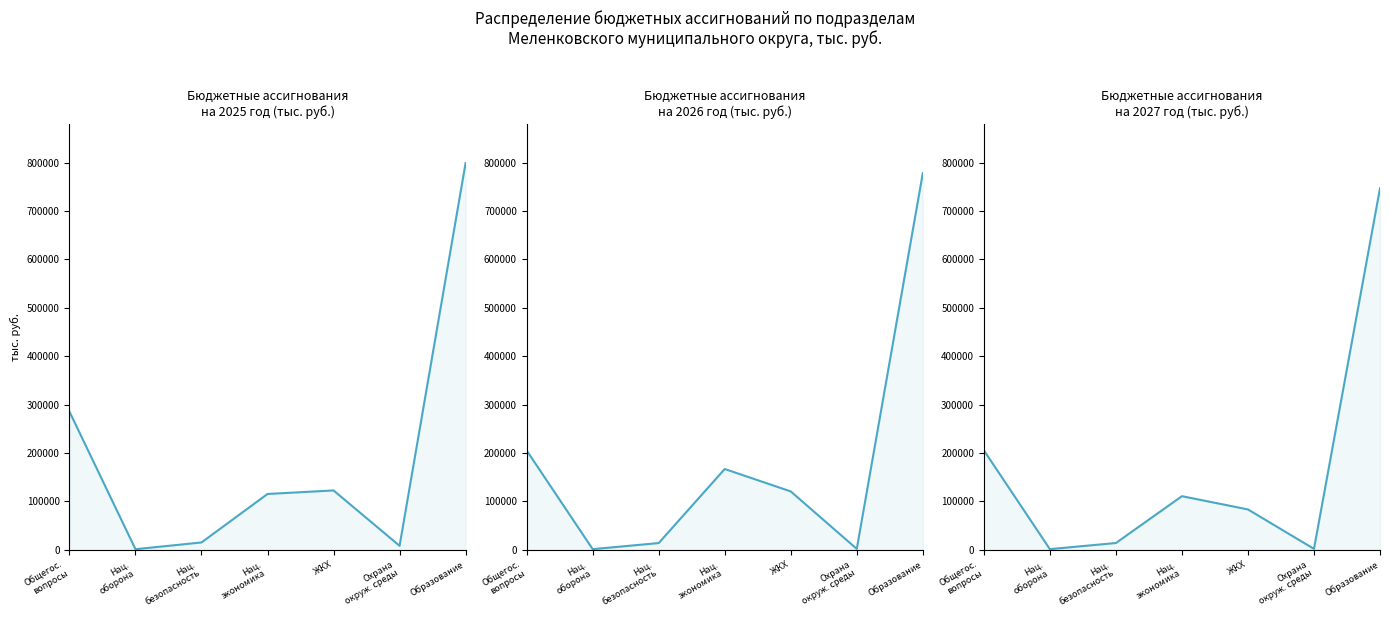

Which has a higher value, Нац. безопасность or Образование?

Образование